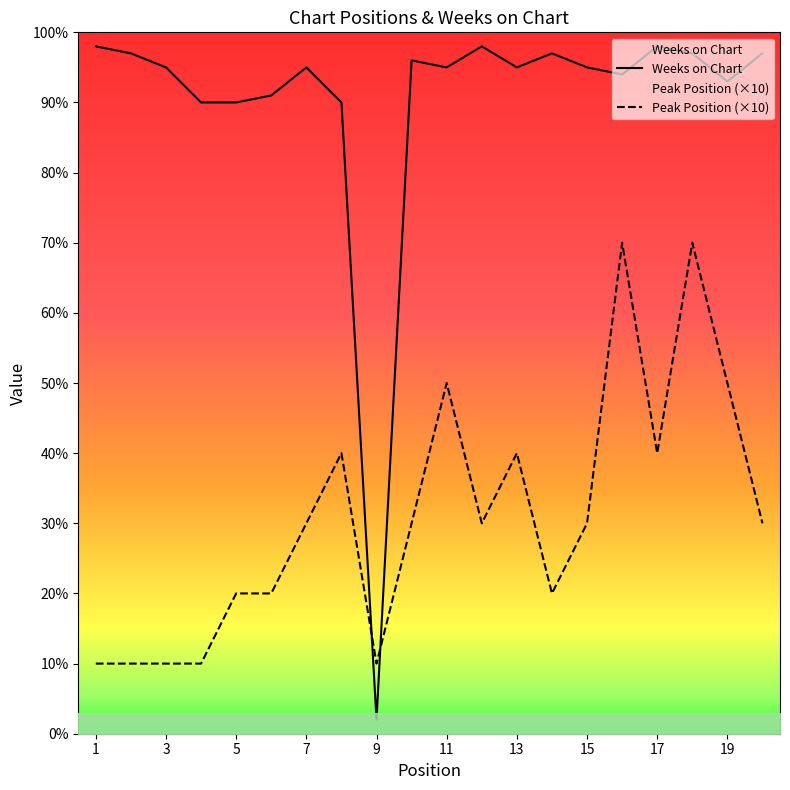

The value of Peak Position (×10) at 11 is 15. True or false?

False